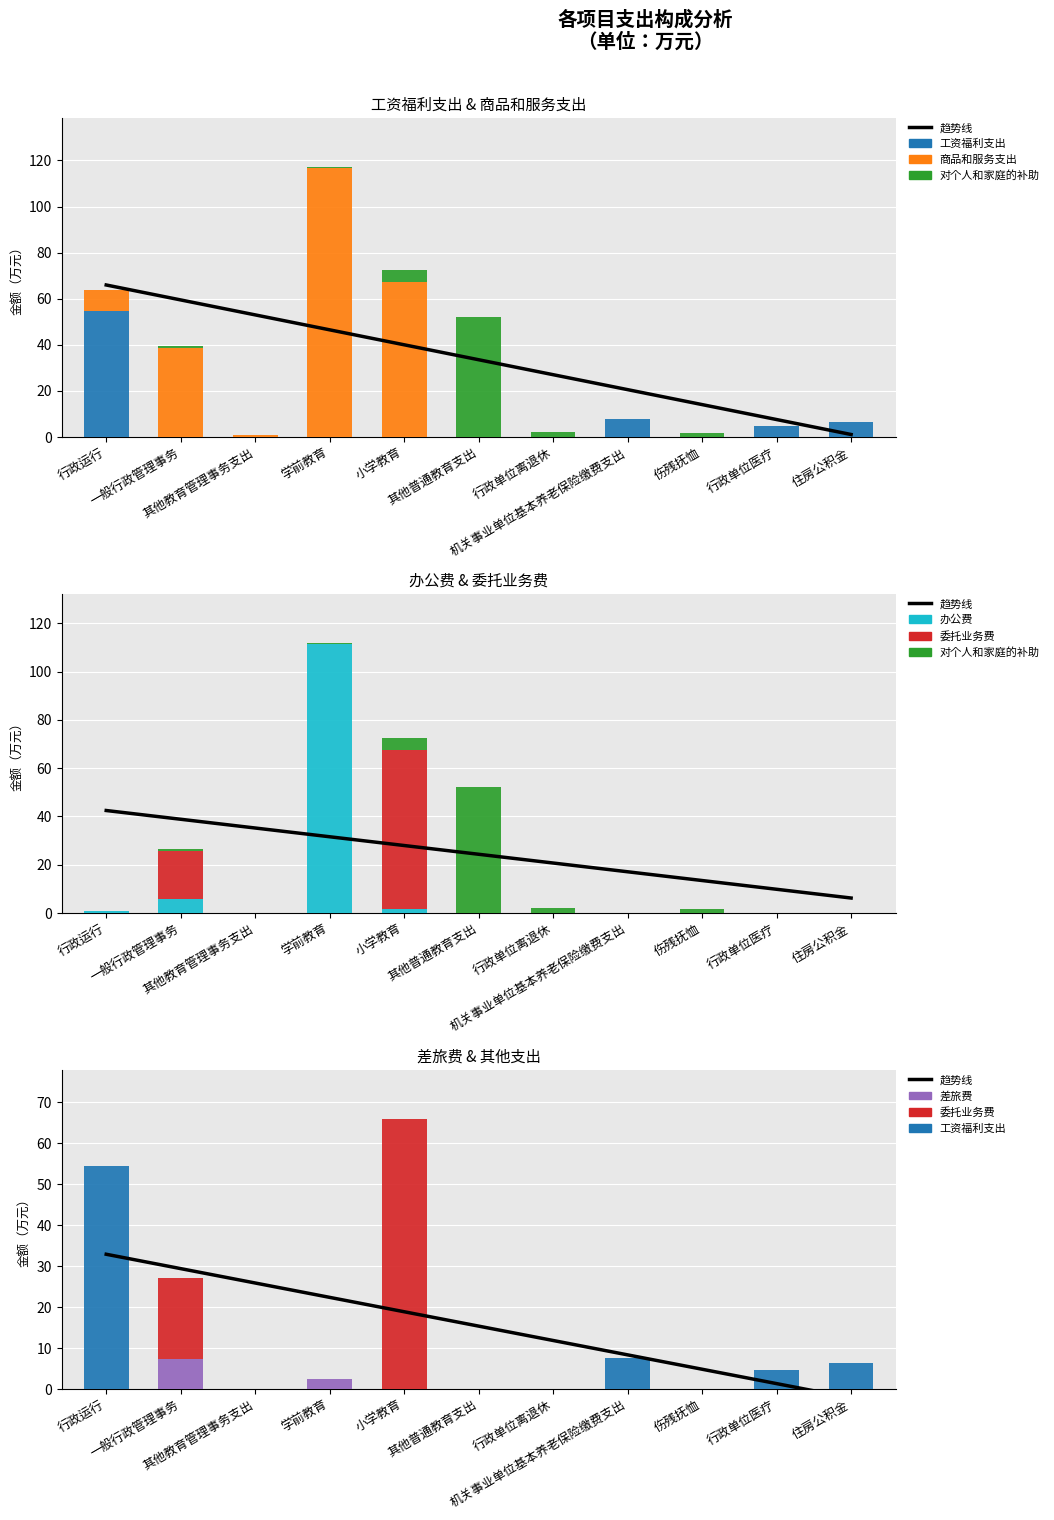

How many values in the 差旅费 series exceed 0?

2